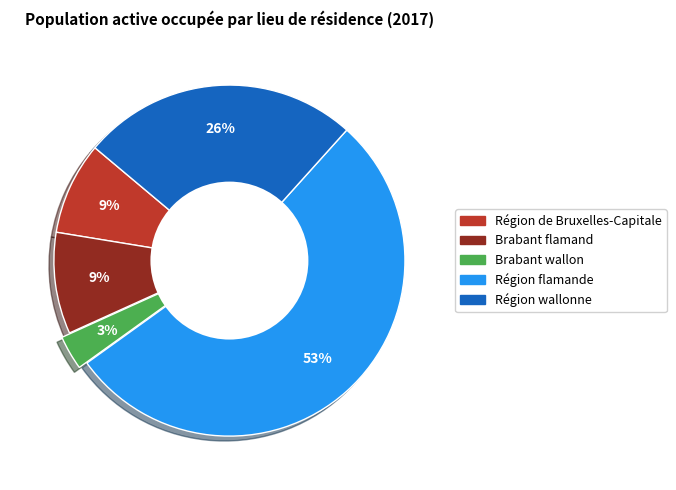

What is the majority slice?

Région flamande